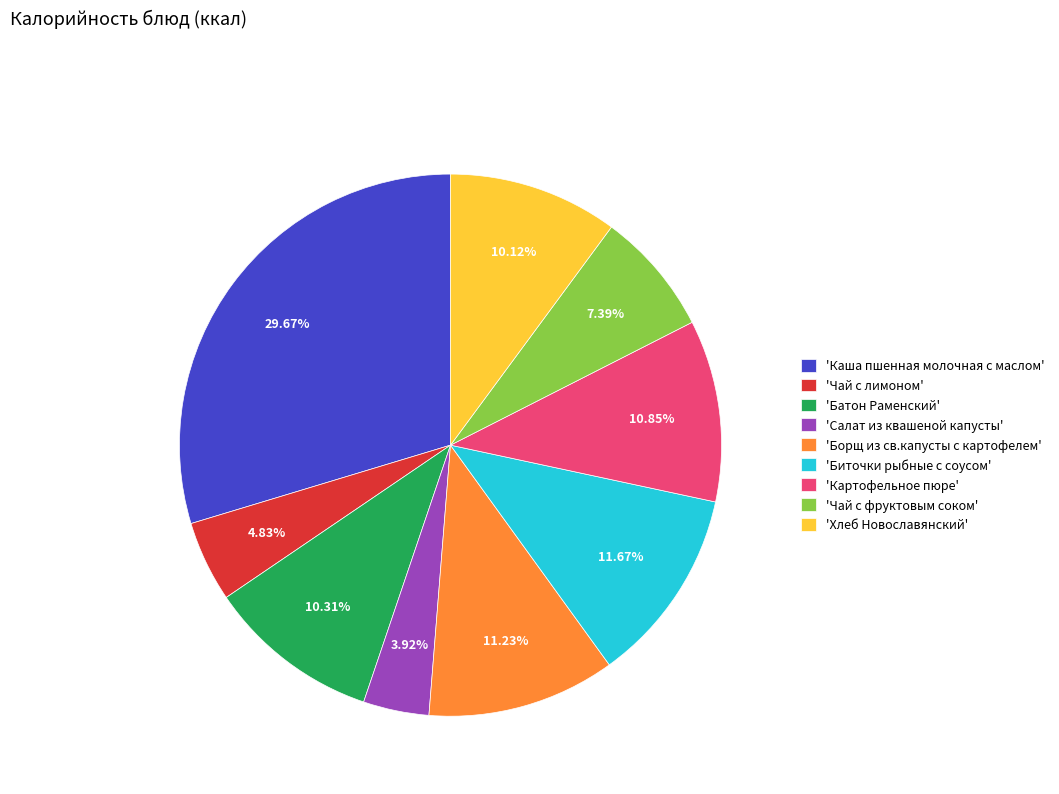

Is there a majority slice in this chart?

No